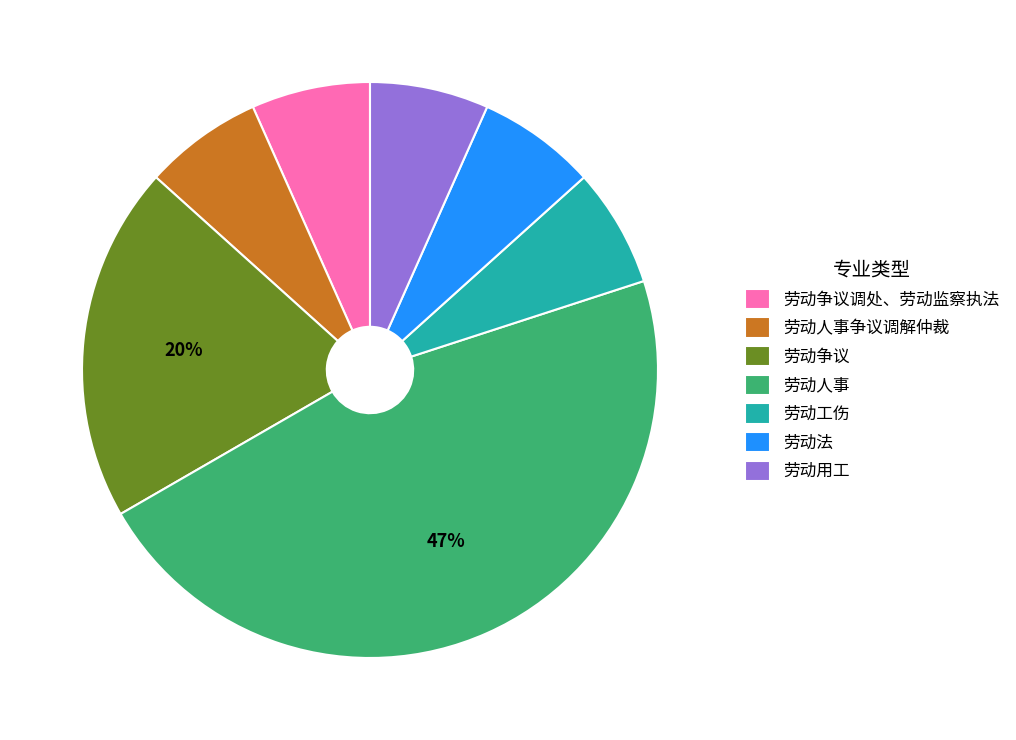

True or false: 劳动法 accounts for 17% of the total.

False